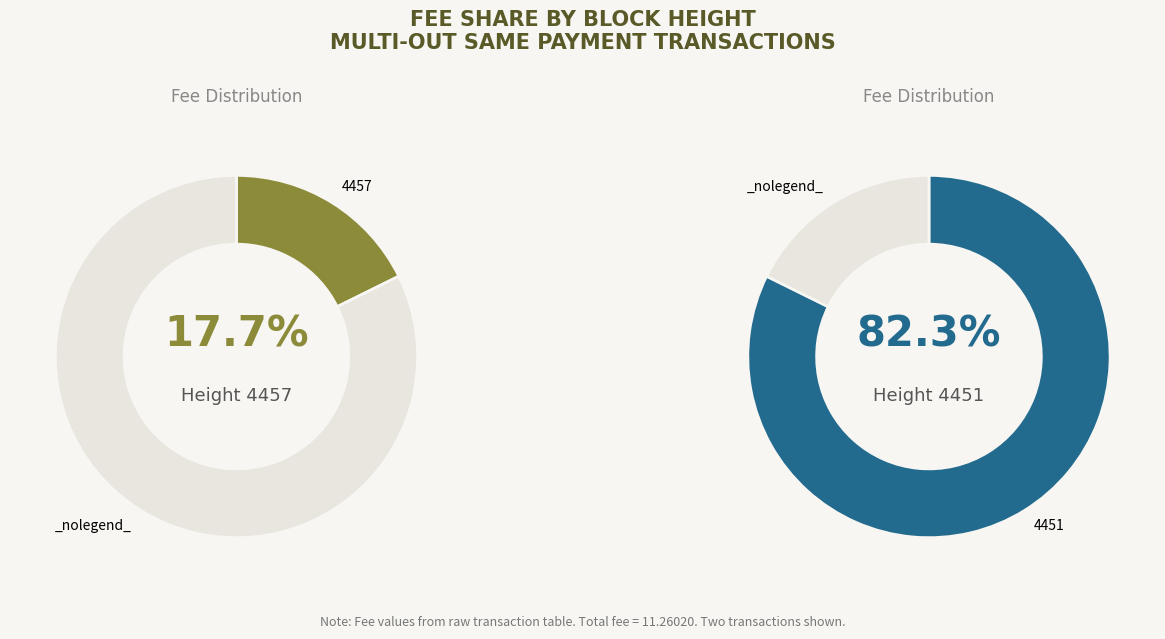

To the nearest percent, what portion does 4451 represent?

82%